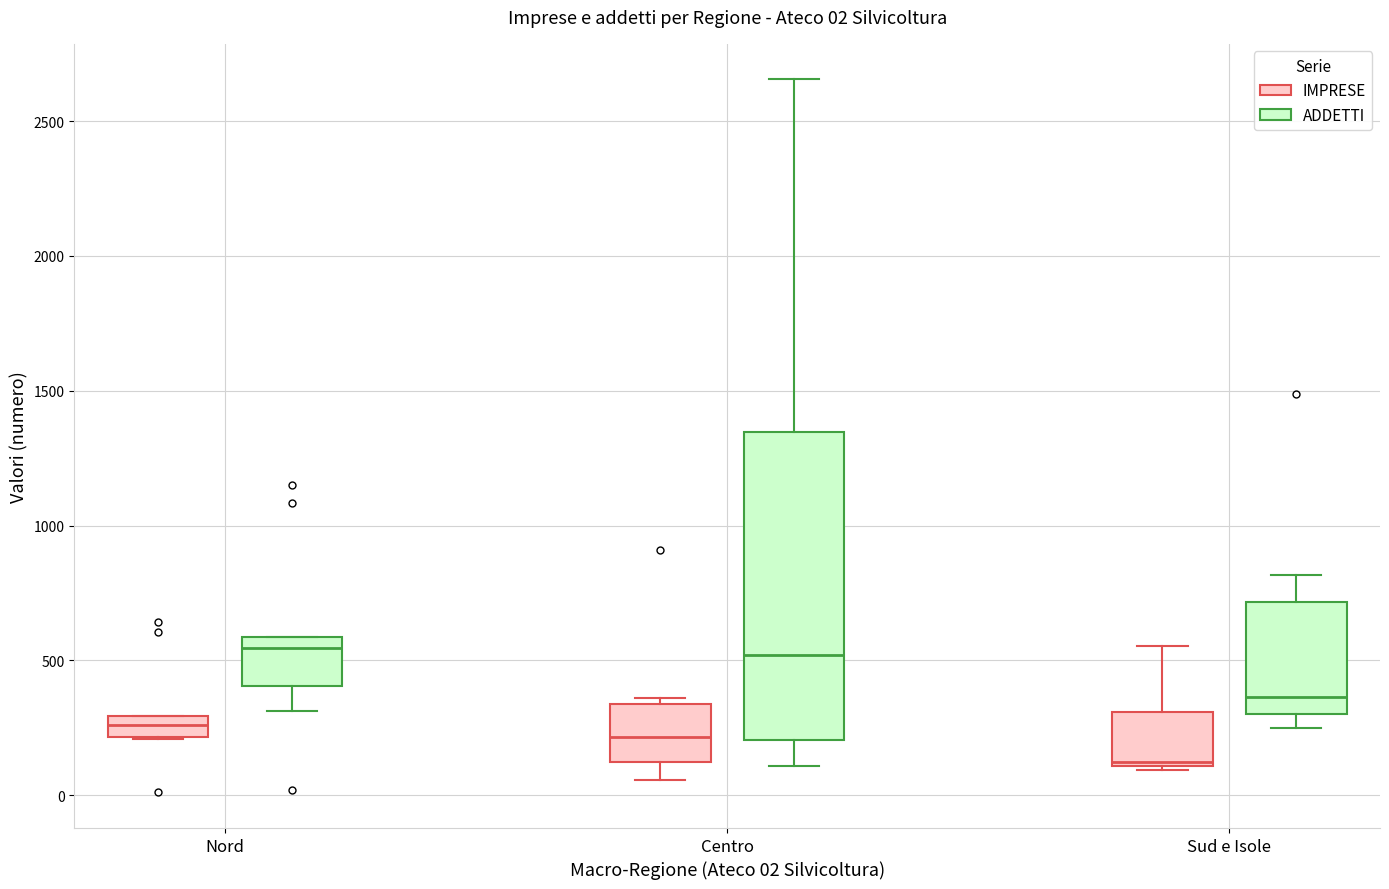

Which box has the lowest median line?

Sud e Isole (IMPRESE)